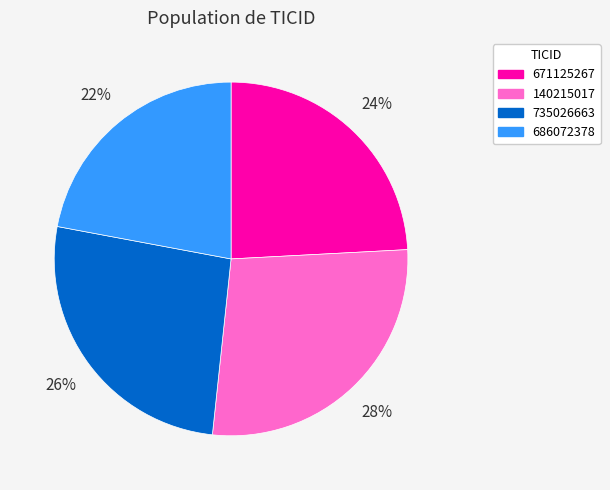

What is the ratio of the value at 671125267 to the value at 735026663?

0.9